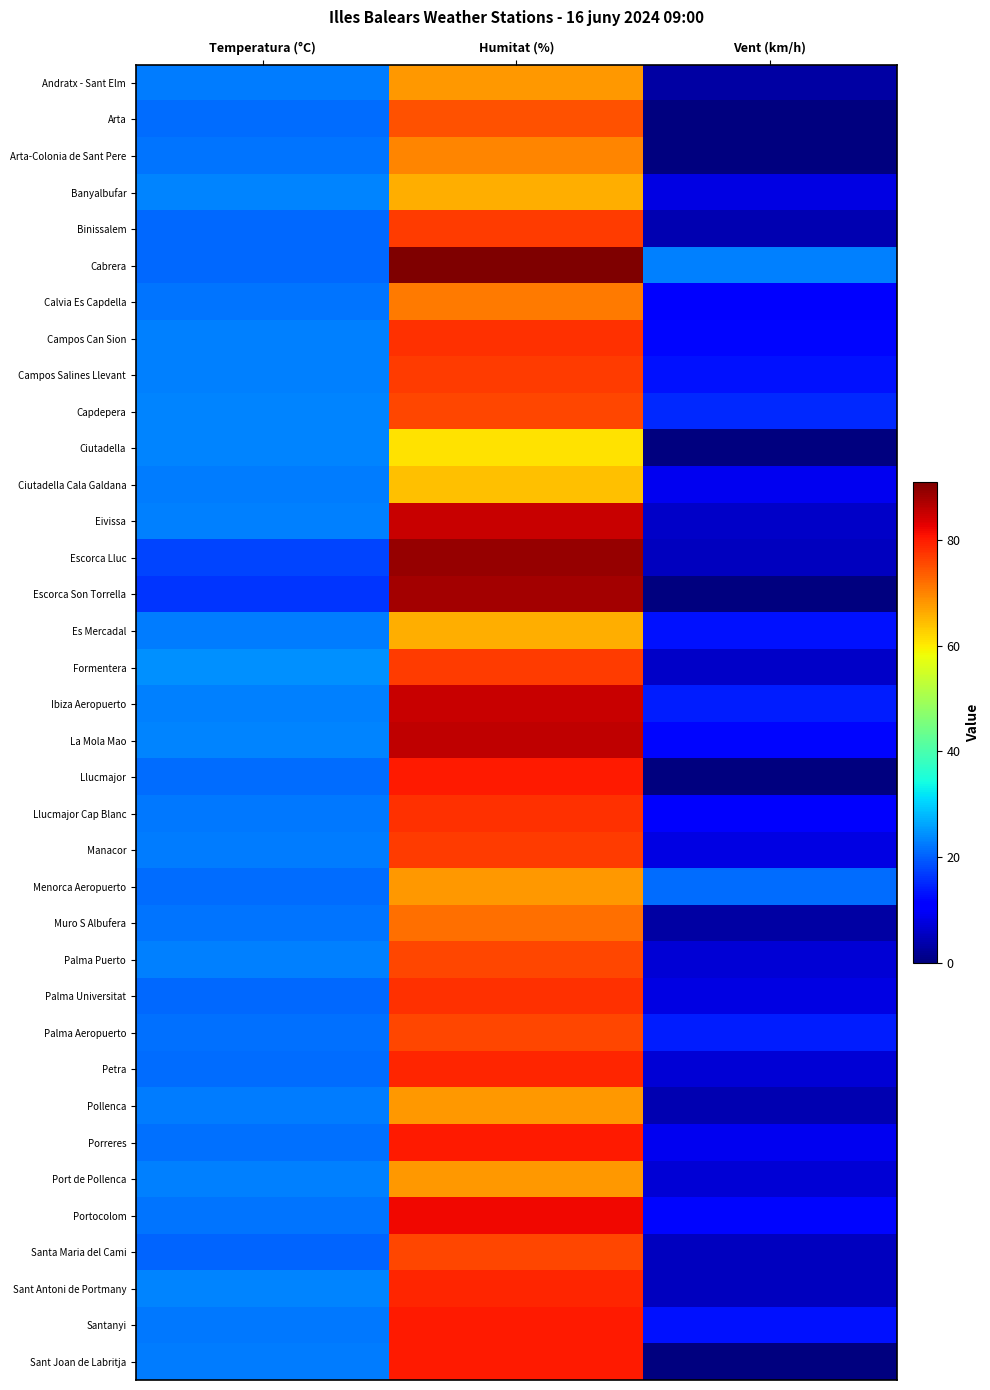

What is the difference between the highest and lowest values at Humitat (%)?

30.0